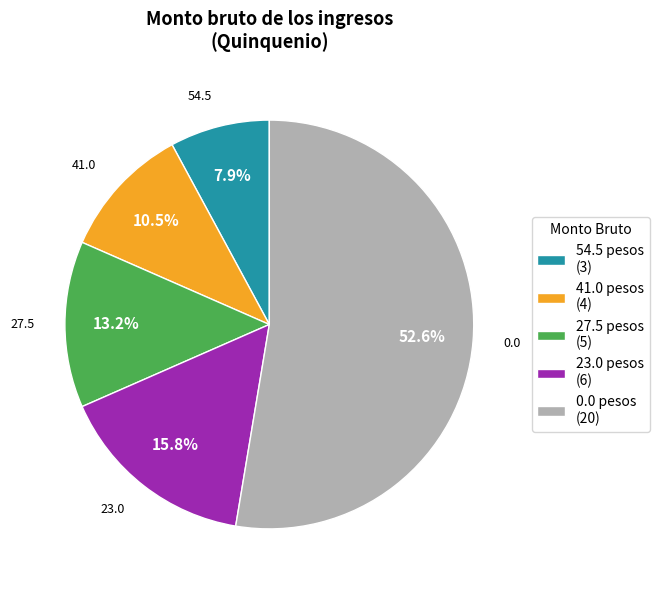

Which has a higher value, 23.0 pesos (6) or 54.5 pesos (3)?

23.0 pesos (6)